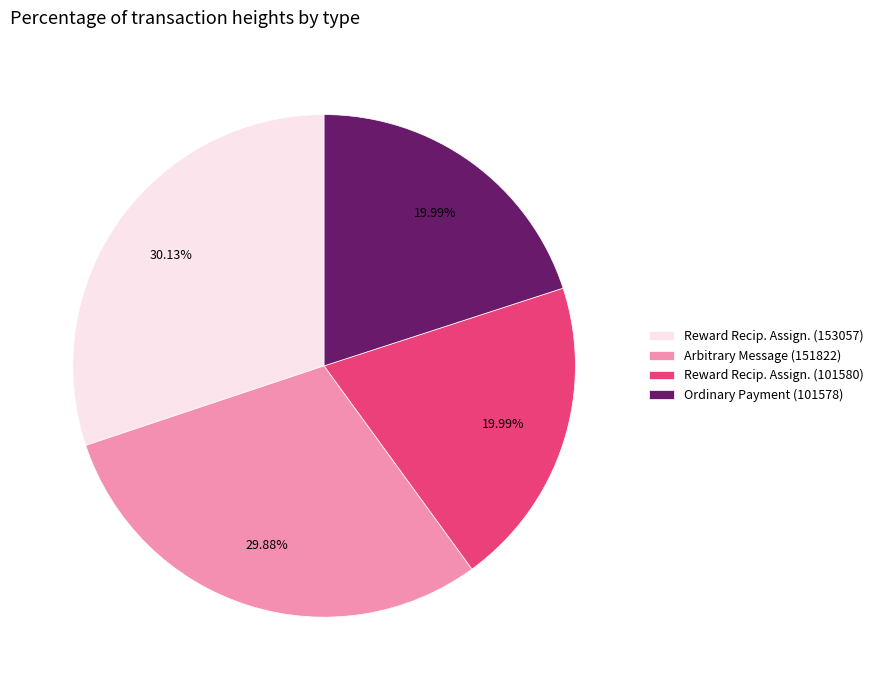

Is Ordinary Payment (101578) the majority of the pie?

No